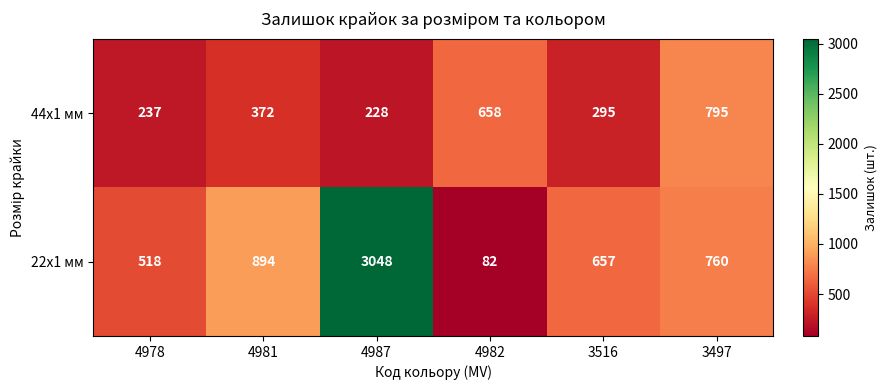

The value of 22x1 мм at 3516 is 657. True or false?

True